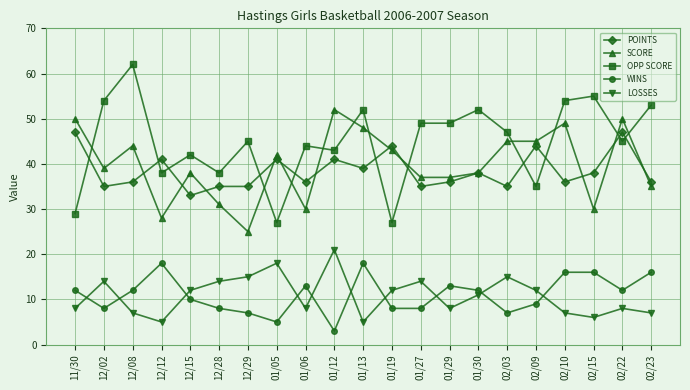

What is the maximum value for OPP SCORE?

62